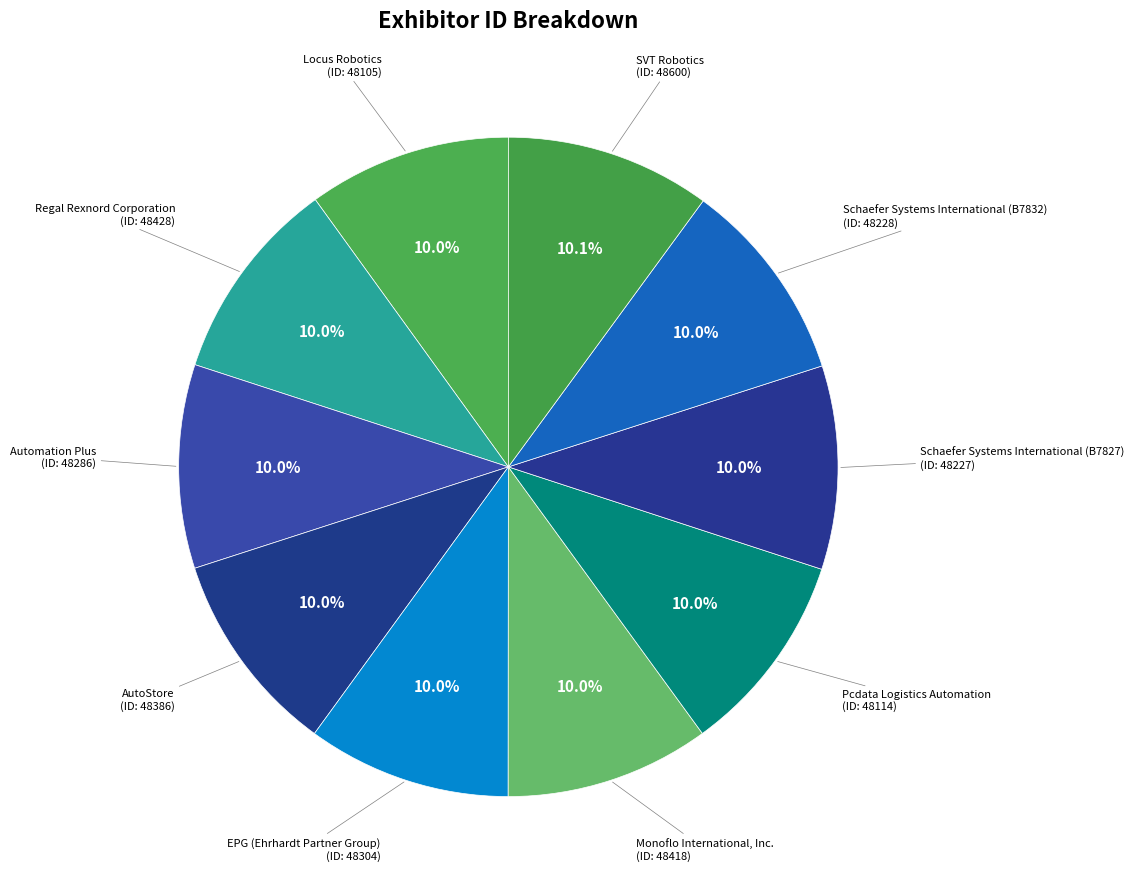

What is the ratio of the value at EPG (Ehrhardt Partner Group) to the value at Pcdata Logistics Automation?

1.0